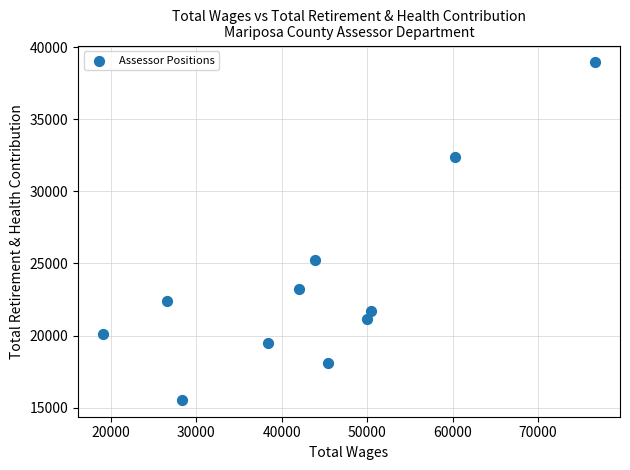

What is the average X value?

43737